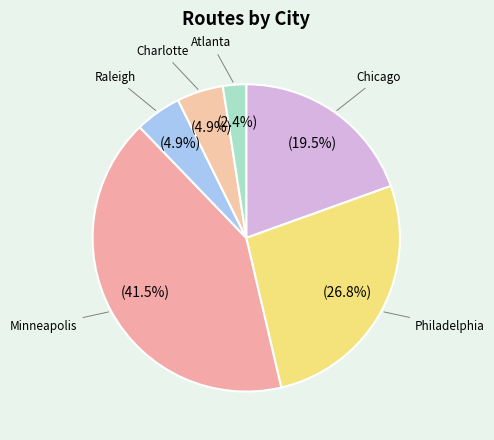

Does Chicago account for over 50% of the chart?

No